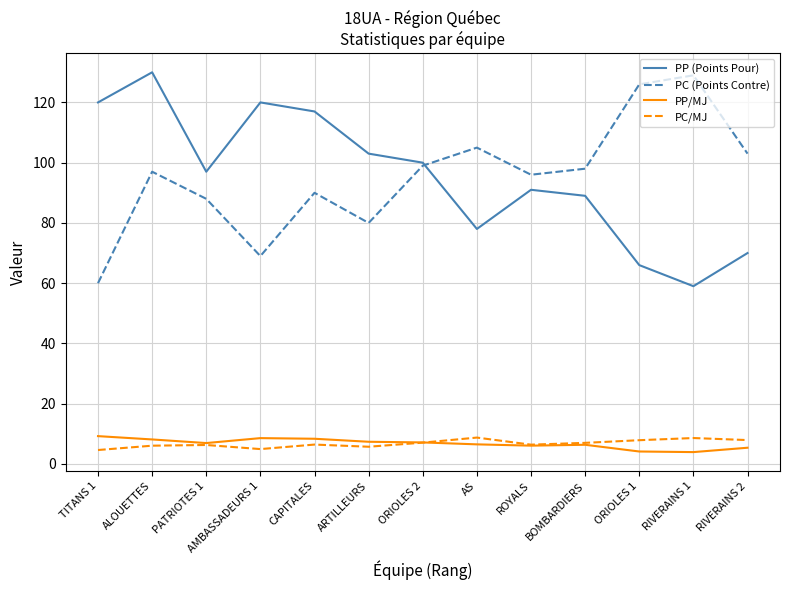

True or false: PC/MJ and PC (Points Contre) cross at least once.

False